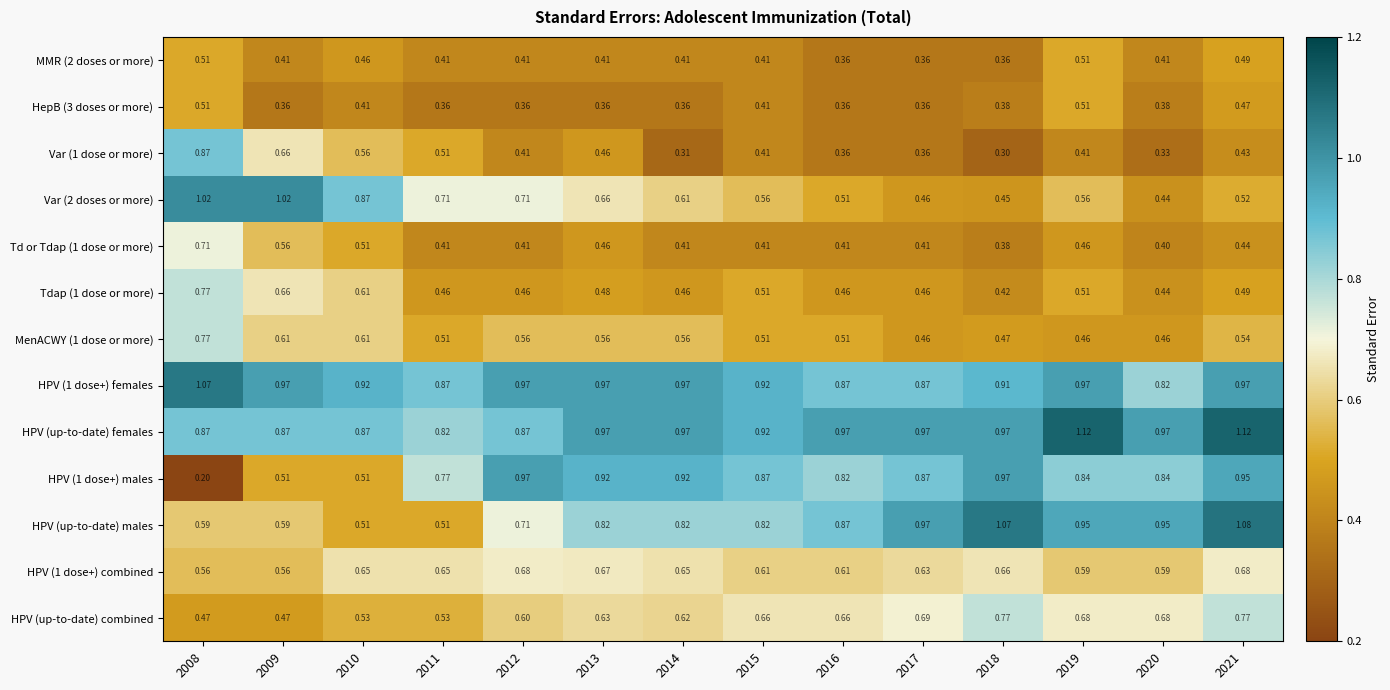

Is the value of HepB (3 doses or more) at 2012 greater than the value of HPV (up-to-date) females at 2018?

No